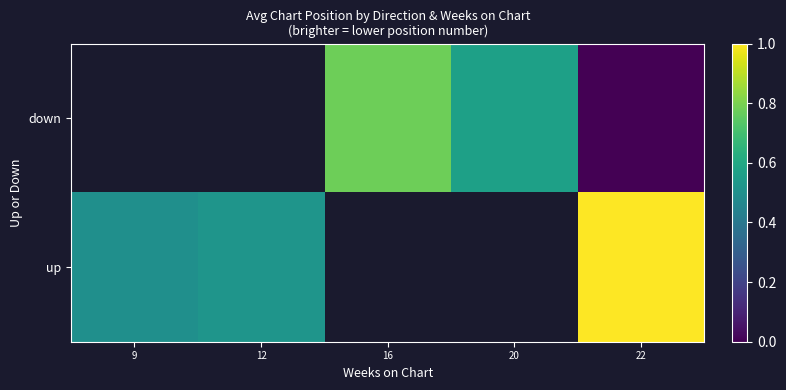

How many distinct data groups are displayed?

2